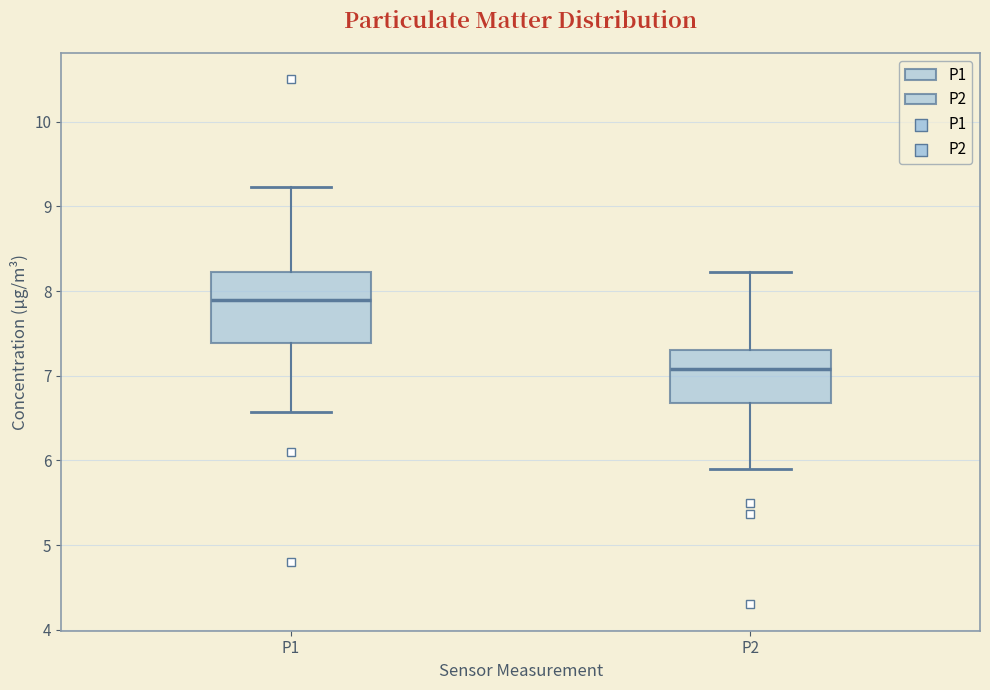

Which box is the tallest, from its lower edge to its upper edge?

P1